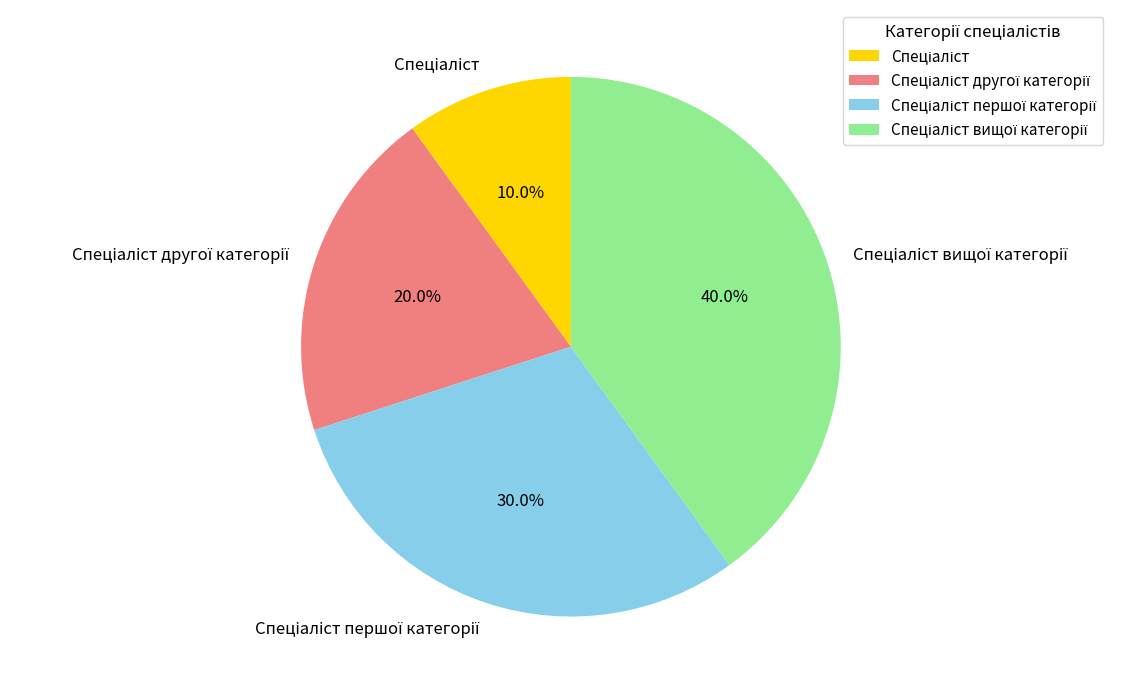

Is there any slice that represents more than half of the pie?

No